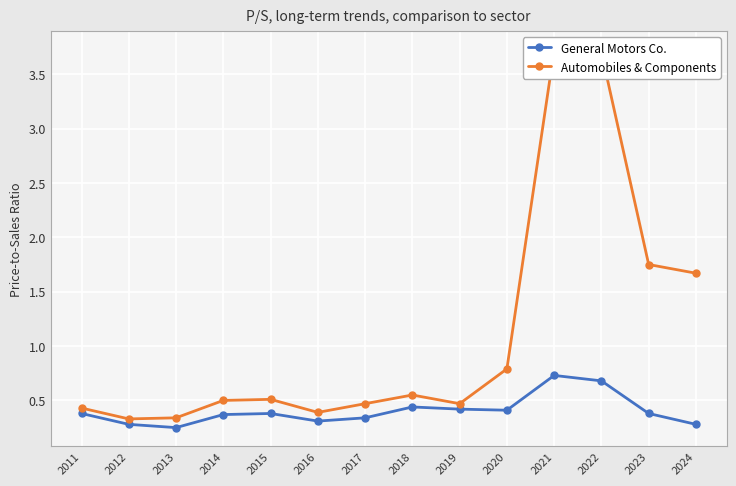

At which category does General Motors Co. reach its first local peak?

2015